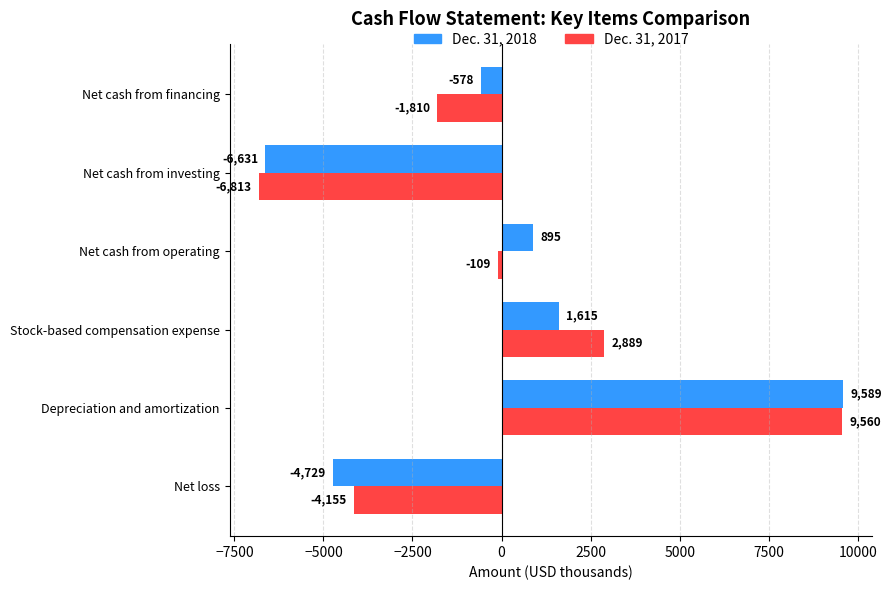

What are all the series names shown in the legend?

Dec. 31, 2018, Dec. 31, 2017